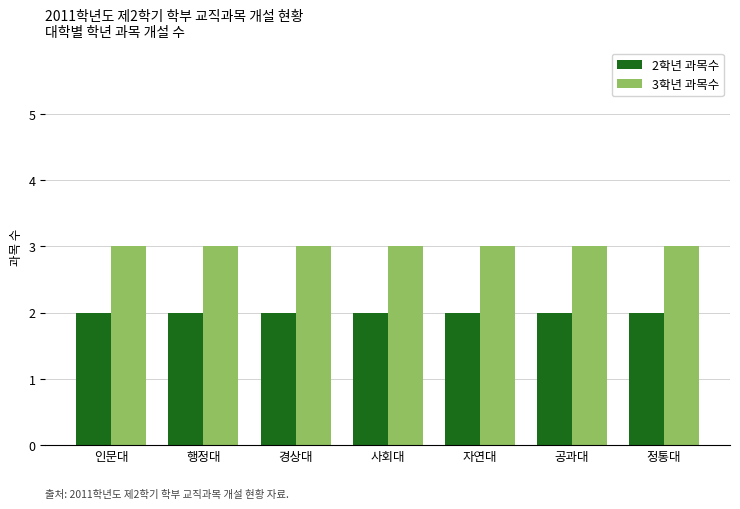

What is the sum of all 2학년 과목수 values?

14